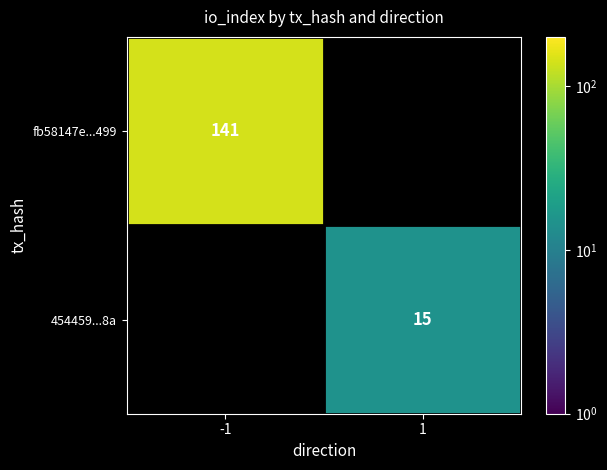

At how many categories does at least one series exceed 41?

1